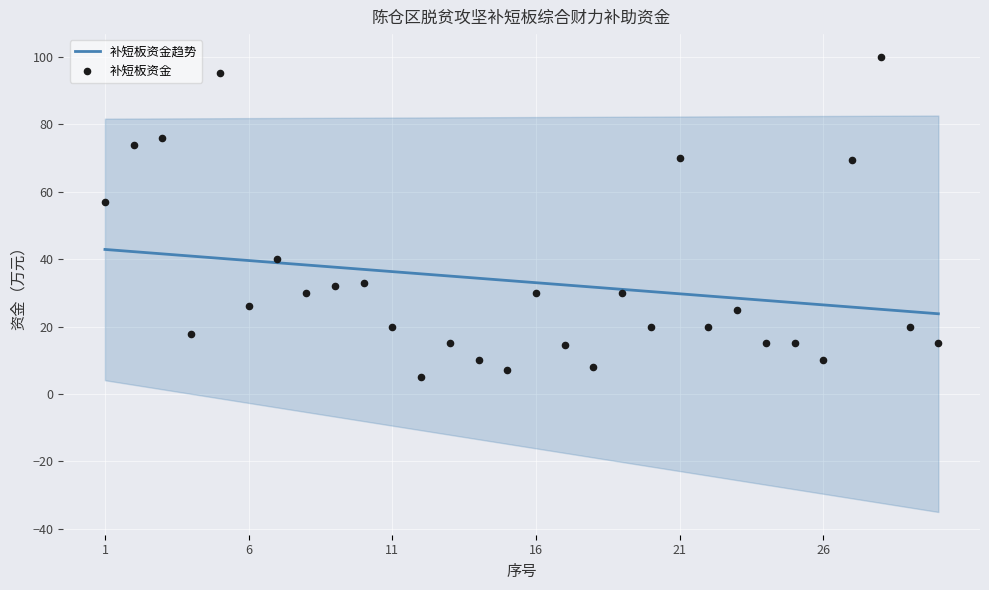

Which series reaches the minimum Y coordinate?

补短板资金